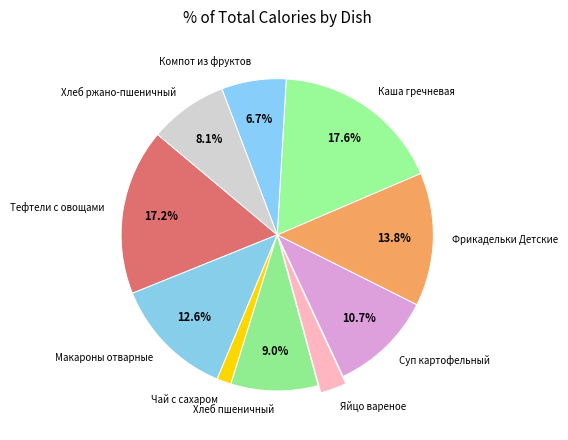

To the nearest percent, what is the combined percentage of Суп картофельный and Фрикадельки Детские?

25%